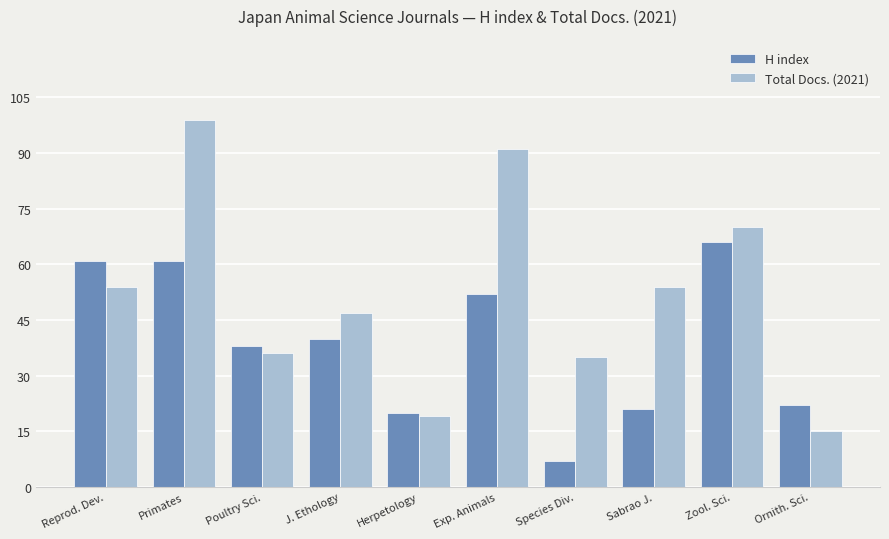

Which category has the lowest value across all series?

Species Div.